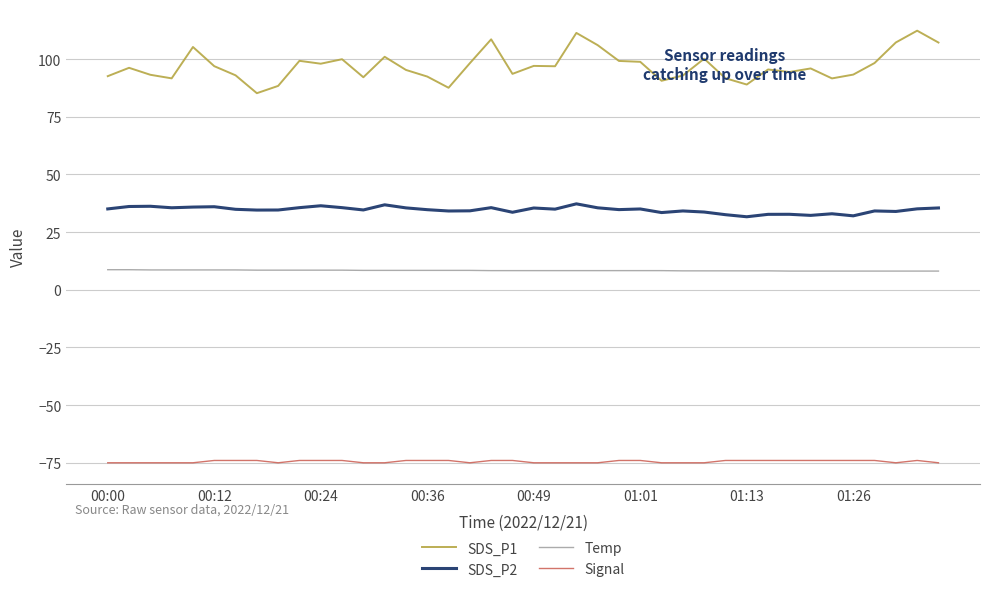

Which series has the largest total across all categories?

SDS_P1